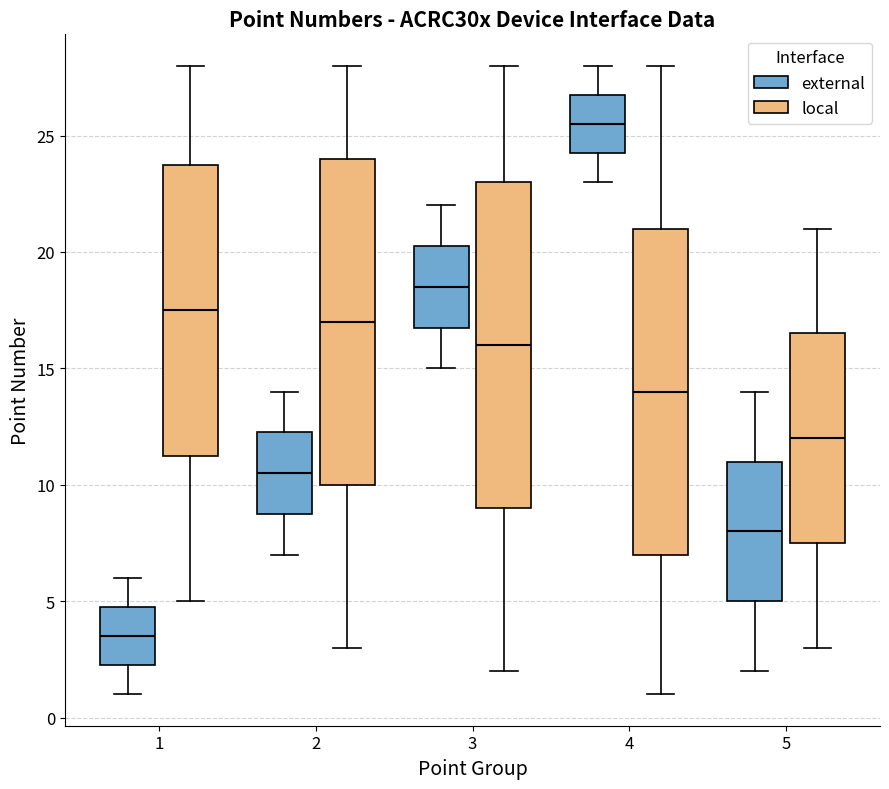

Reading left to right, read every box against the y-axis: the position of its median line, the range the box covers, and the ends of its whiskers. The values are not printed on the chart, so give them approximately, as read against the axis.

1 (external): median 3.5, box 2.5 to 5.0, whiskers 1.0 to 6.0
1 (local): median 17.5, box 11.5 to 24.0, whiskers 5.0 to 28.0
2 (external): median 10.5, box 9.0 to 12.5, whiskers 7.0 to 14.0
2 (local): median 17.0, box 10.0 to 24.0, whiskers 3.0 to 28.0
3 (external): median 18.5, box 17.0 to 20.5, whiskers 15.0 to 22.0
3 (local): median 16.0, box 9.0 to 23.0, whiskers 2.0 to 28.0
4 (external): median 25.5, box 24.5 to 27.0, whiskers 23.0 to 28.0
4 (local): median 14.0, box 7.0 to 21.0, whiskers 1.0 to 28.0
5 (external): median 8.0, box 5.0 to 11.0, whiskers 2.0 to 14.0
5 (local): median 12.0, box 7.5 to 16.5, whiskers 3.0 to 21.0